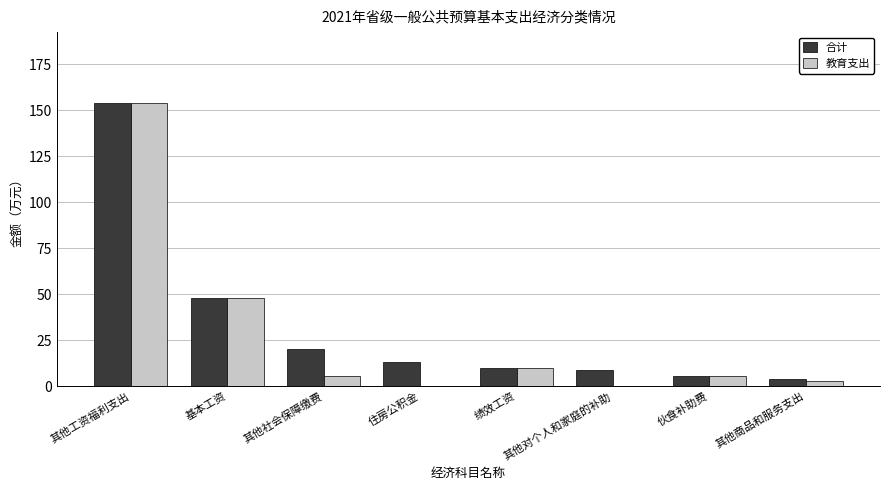

Where is 合计 nearest to the value 78?

基本工资